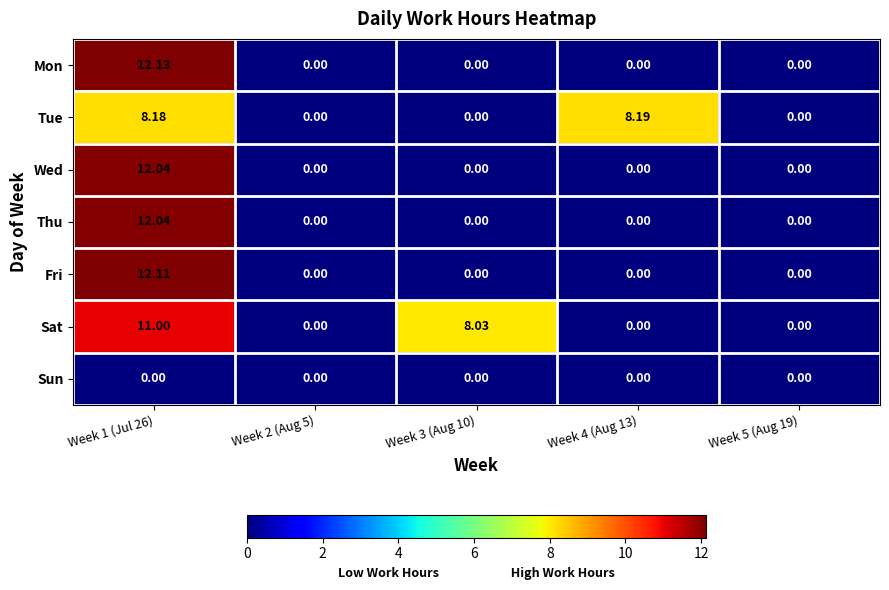

How many data points does each series have?

5